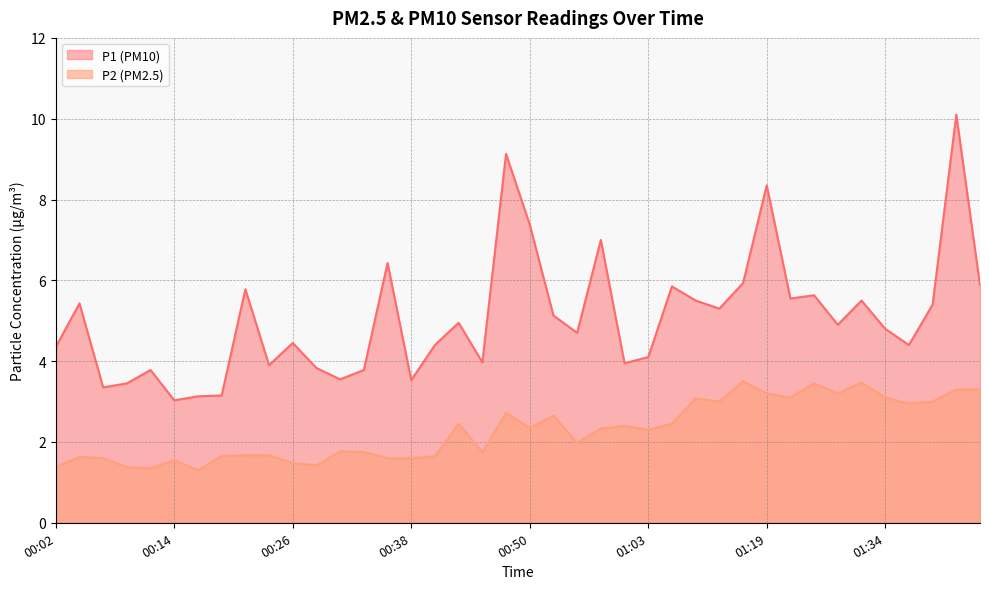

The P2 series shows 2.7 at 00:48. True or false?

True